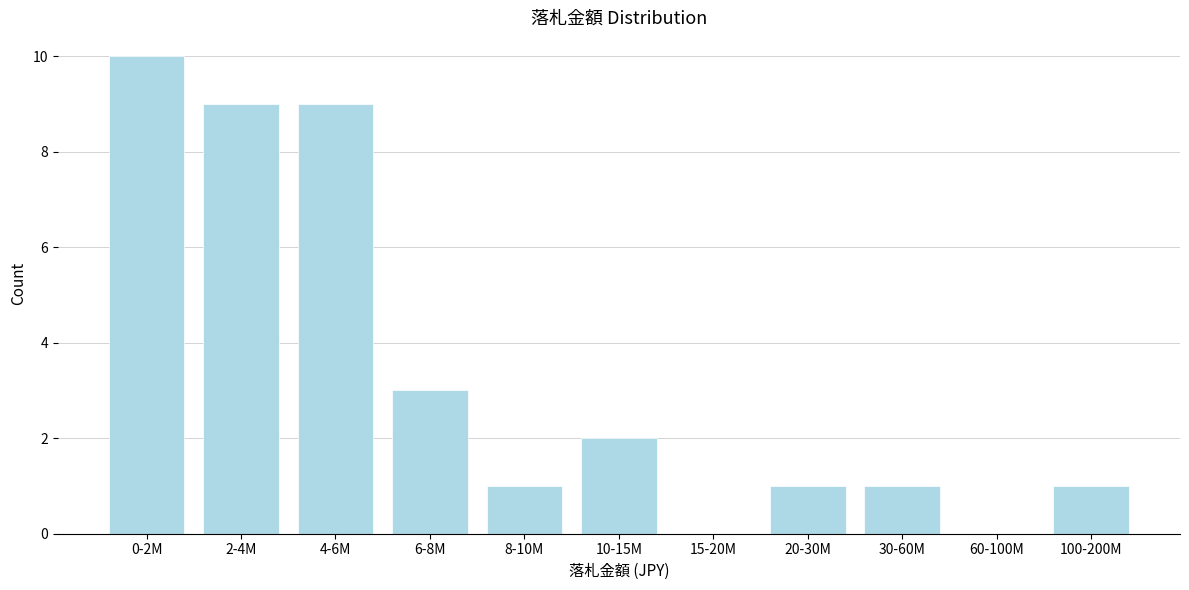

Reading left to right, transcribe all the data shown in this chart.

0-2M=10	2-4M=9	4-6M=9	6-8M=3	8-10M=1	10-15M=2	15-20M=0	20-30M=1	30-60M=1	60-100M=0	100-200M=1